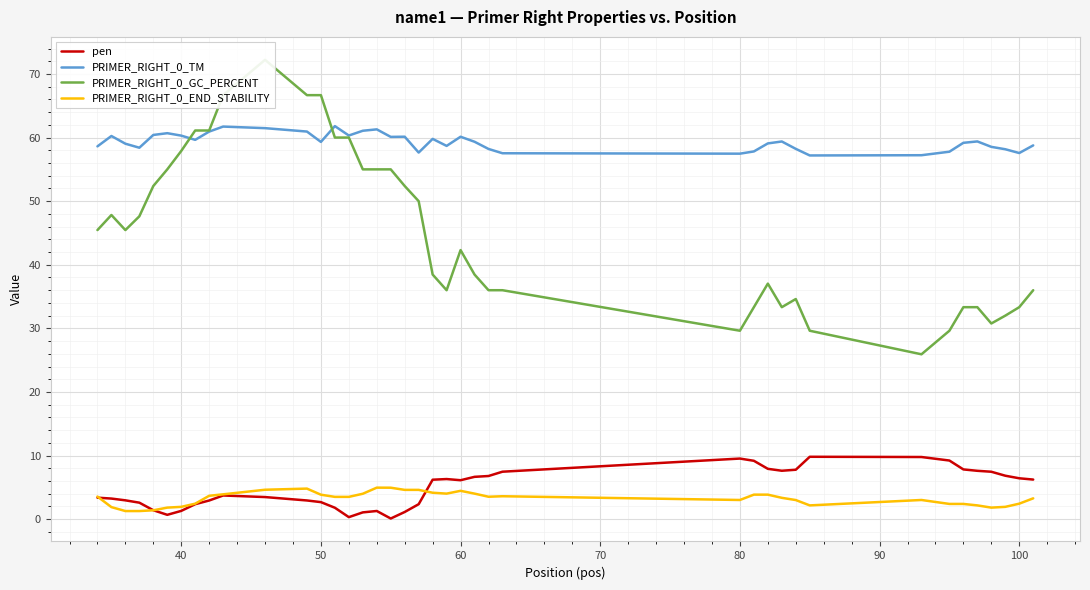

What is the difference between the maximum and minimum values in the pen series?

9.7